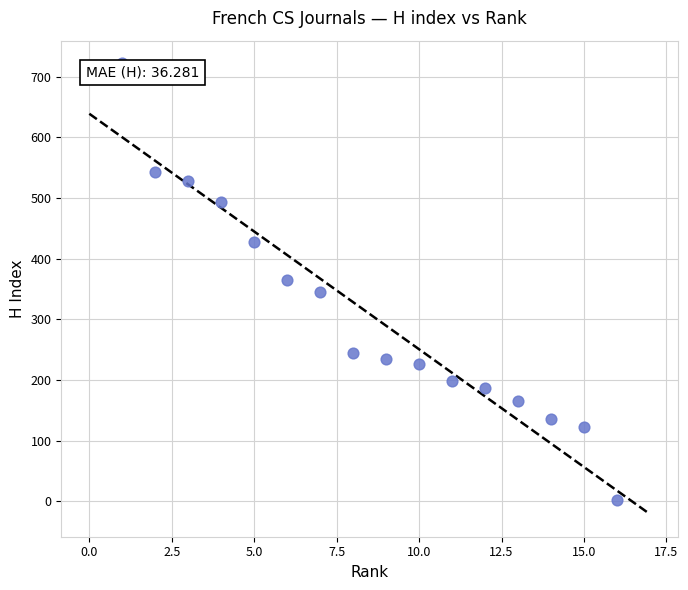

What is the range of Y values (max minus min)?

720